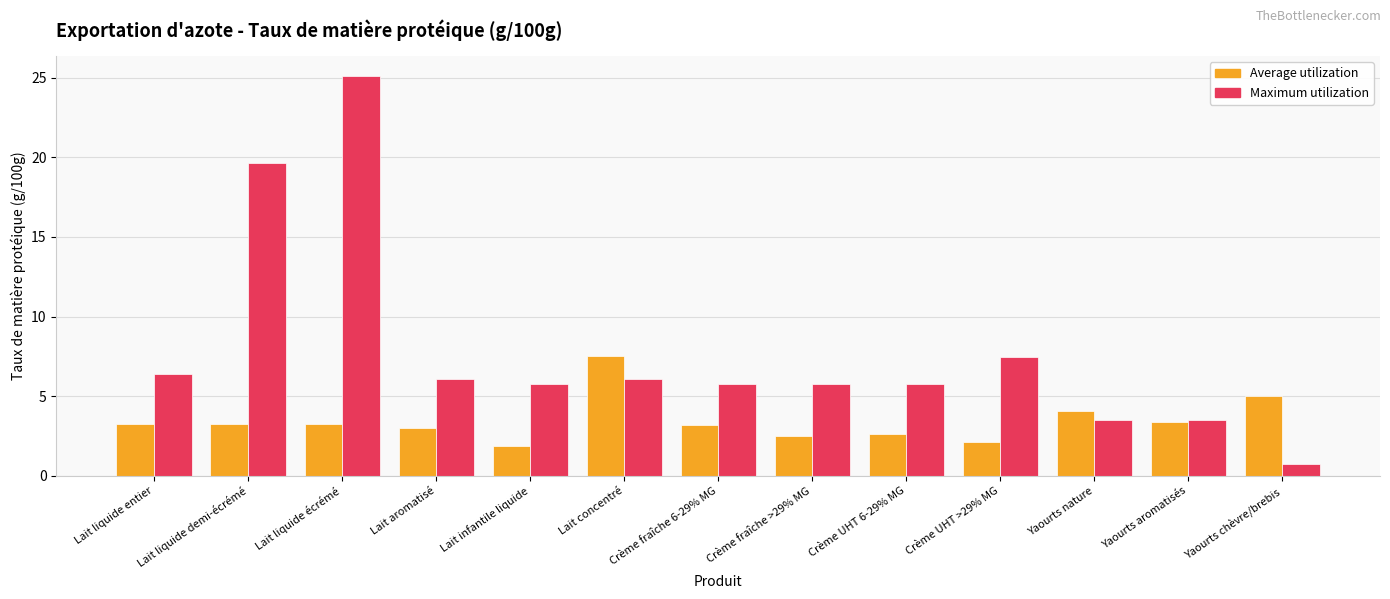

How many bars are there in each group?

2